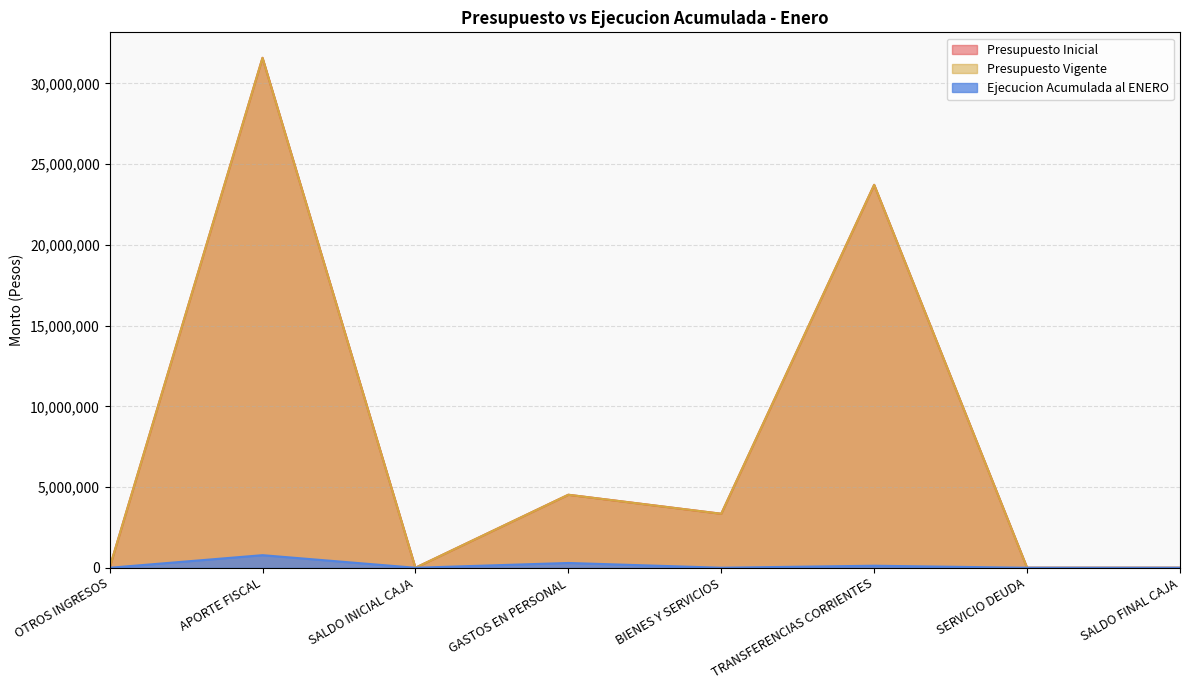

Rank the categories by Presupuesto Vigente value from lowest to highest.

SALDO INICIAL CAJA, SALDO FINAL CAJA, SERVICIO DEUDA, OTROS INGRESOS, BIENES Y SERVICIOS, GASTOS EN PERSONAL, TRANSFERENCIAS CORRIENTES, APORTE FISCAL